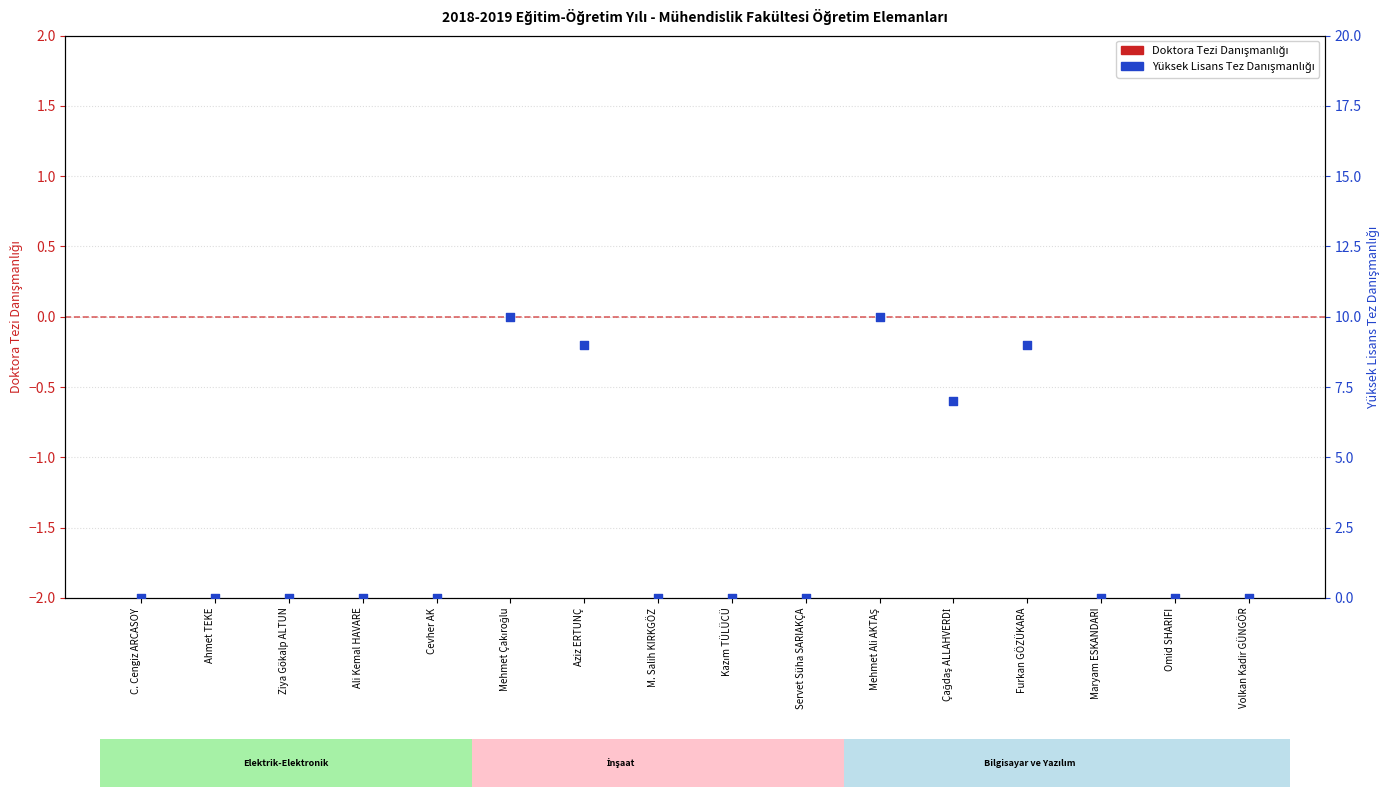

At how many categories does at least one series exceed 7?

4